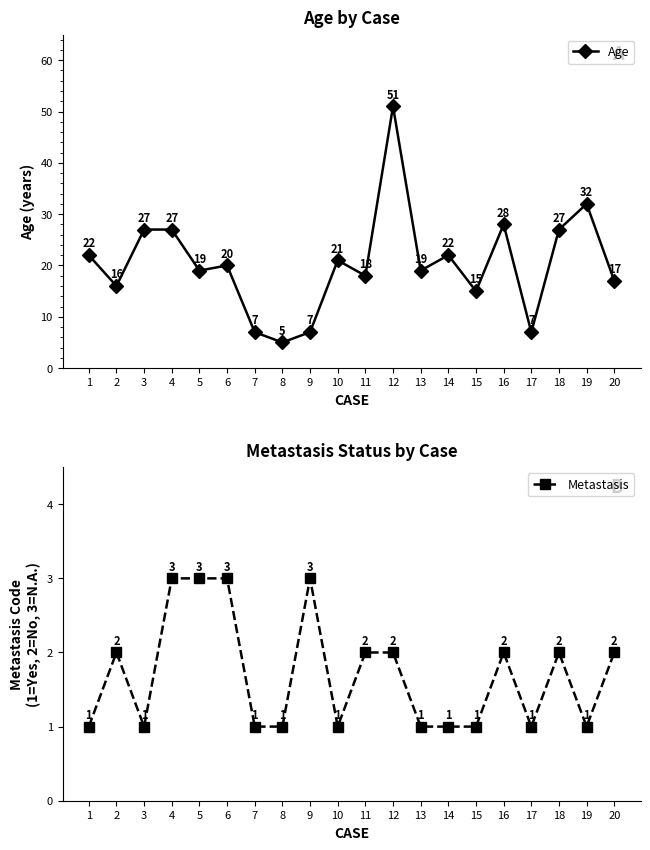

How many data points in Metastasis are above 2?

4